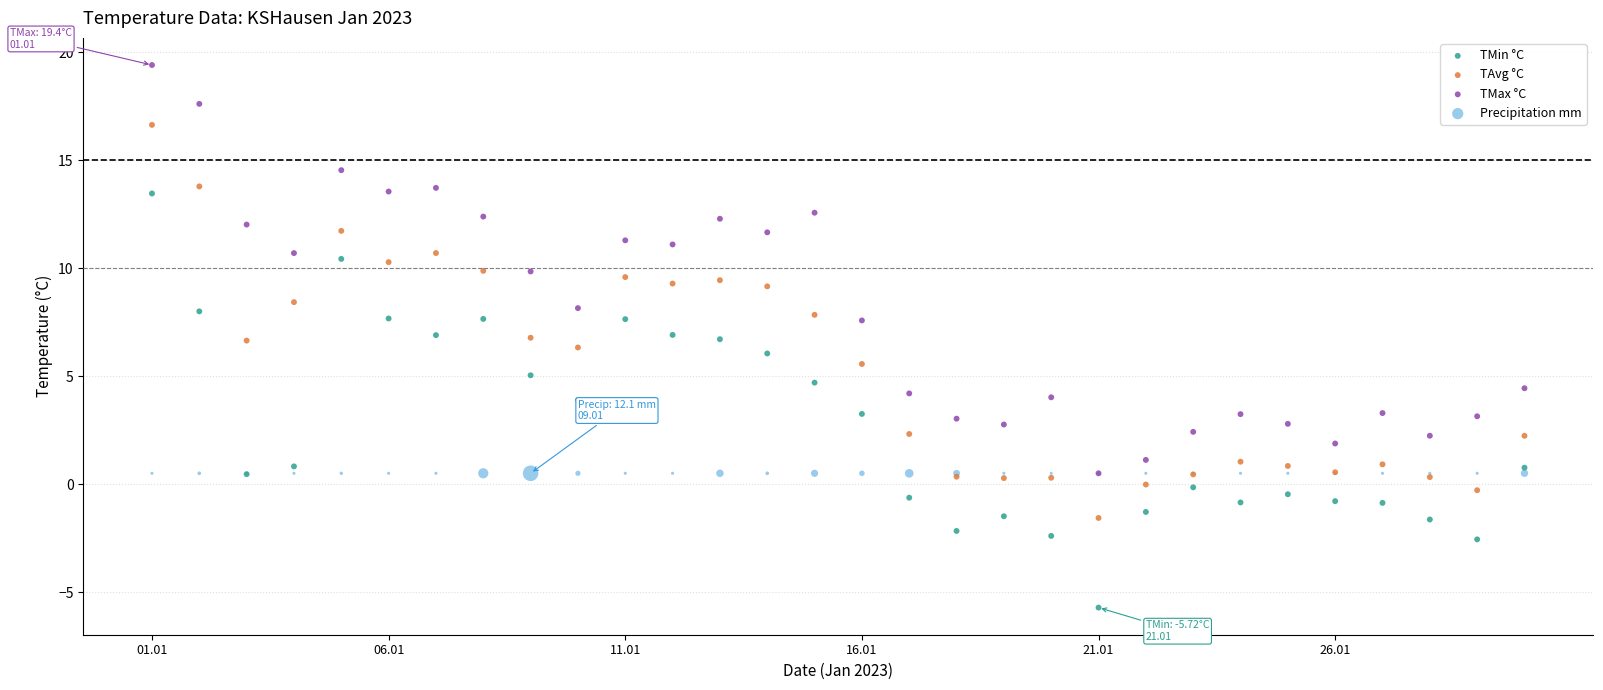

What are all the series names shown in the legend?

TMin °C, TAvg °C, TMax °C, Precipitation mm